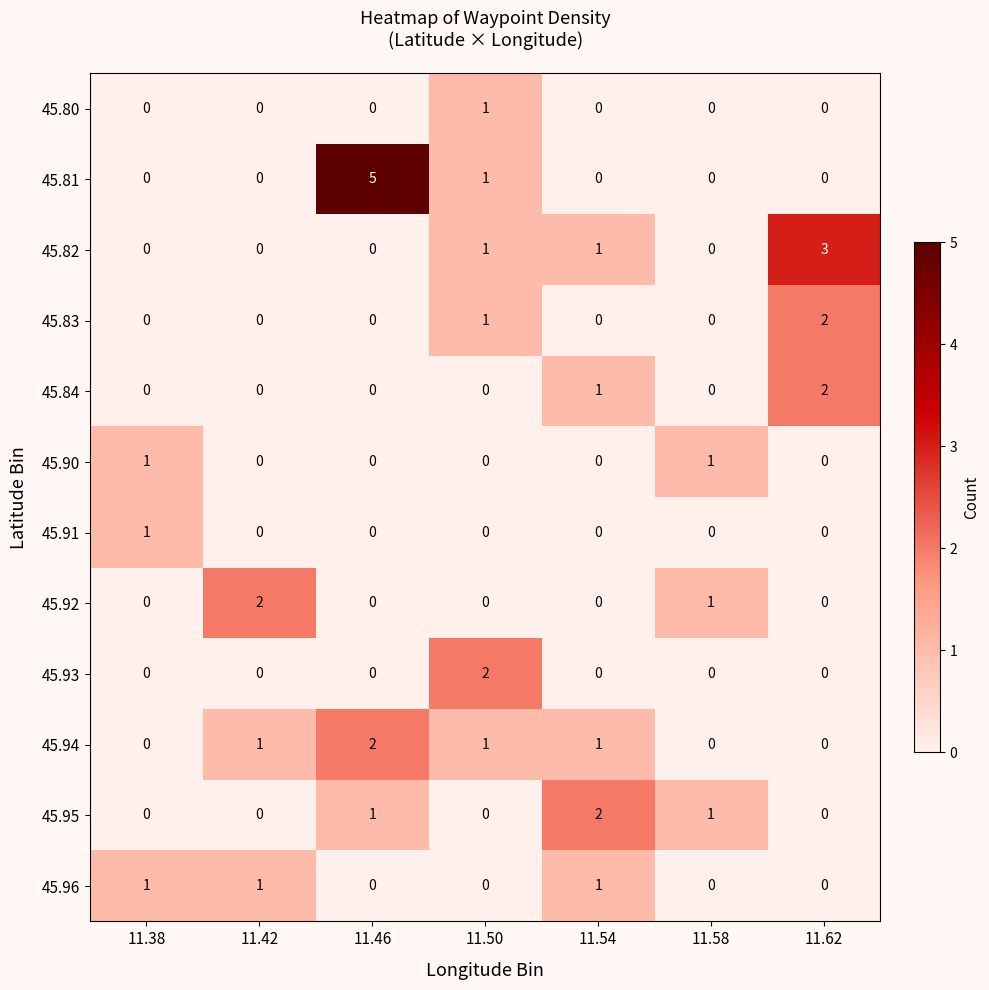

Count the number of categories in the chart.

7